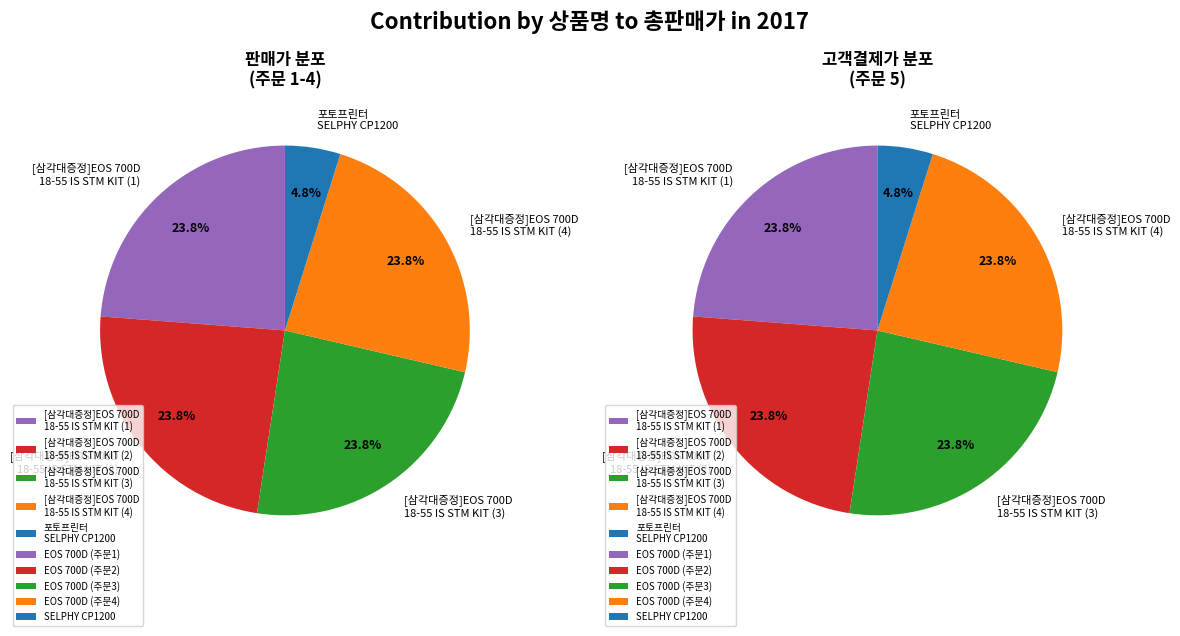

Rank the categories by value from lowest to highest.

포토프린터 SELPHY CP1200, [삼각대증정]EOS 700D 18-55 IS STM KIT (1), [삼각대증정]EOS 700D 18-55 IS STM KIT (2), [삼각대증정]EOS 700D 18-55 IS STM KIT (3), [삼각대증정]EOS 700D 18-55 IS STM KIT (4)